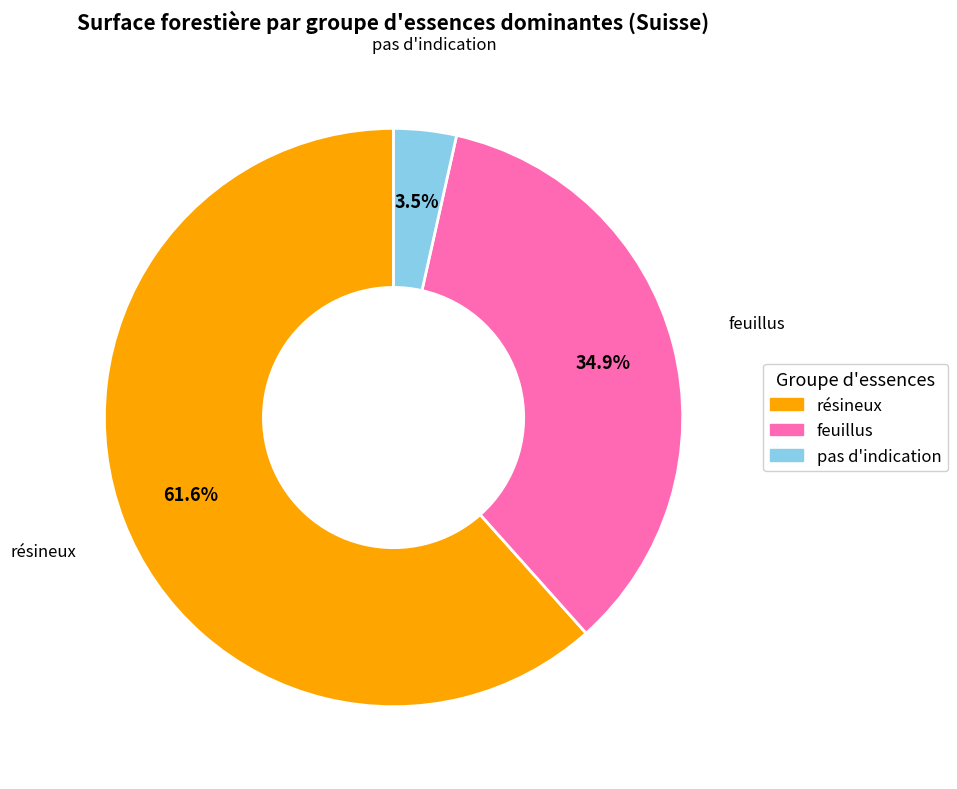

Which has a higher value, feuillus or pas d'indication?

feuillus